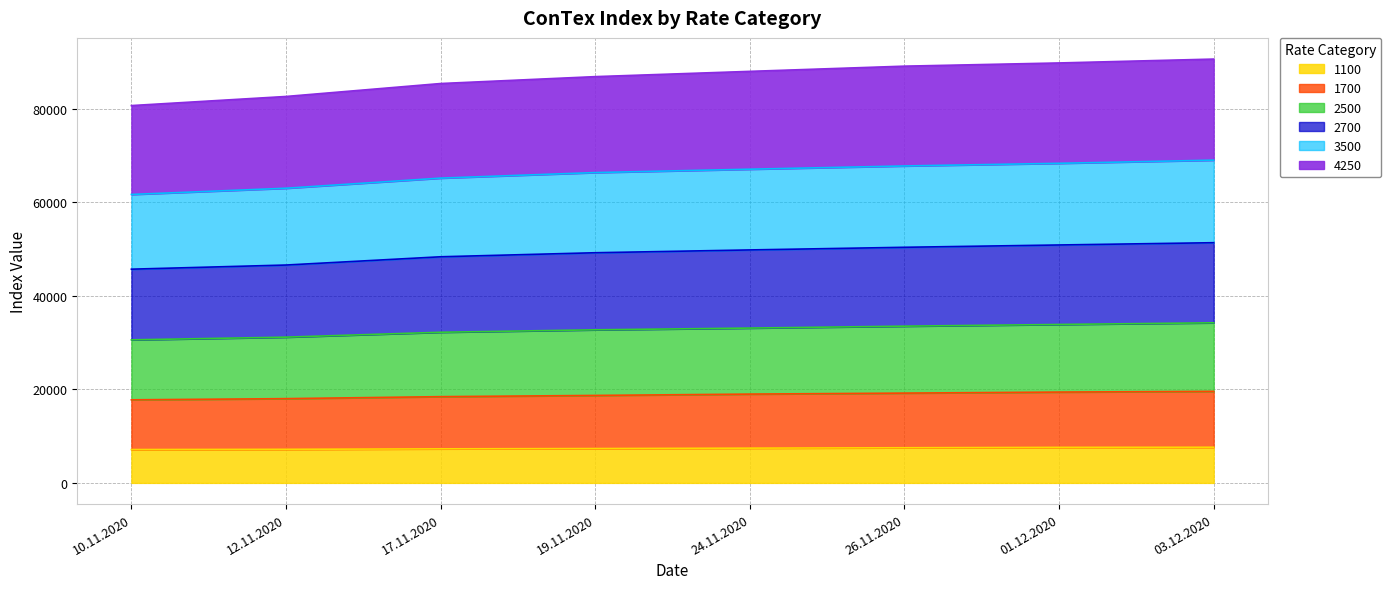

At which category is the sum across all series the highest?

03.12.2020